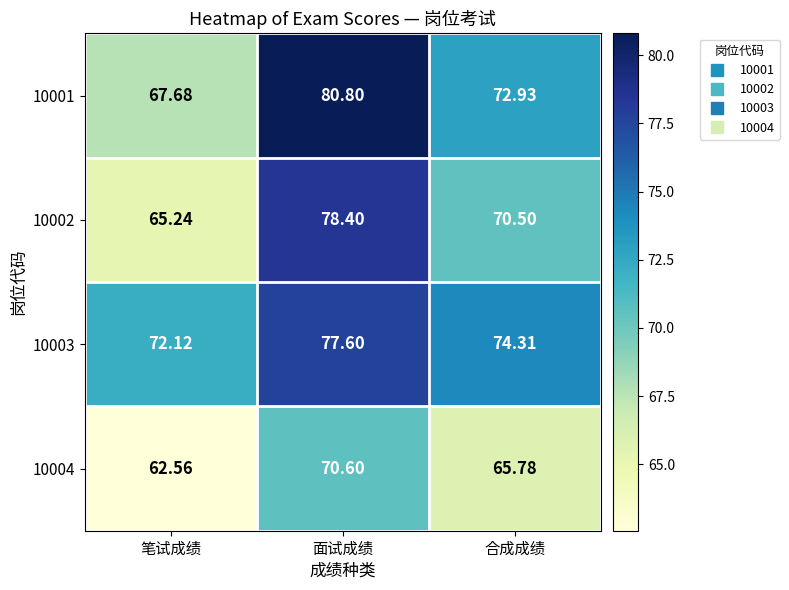

Which category has the lowest value in the 10003 series?

笔试成绩